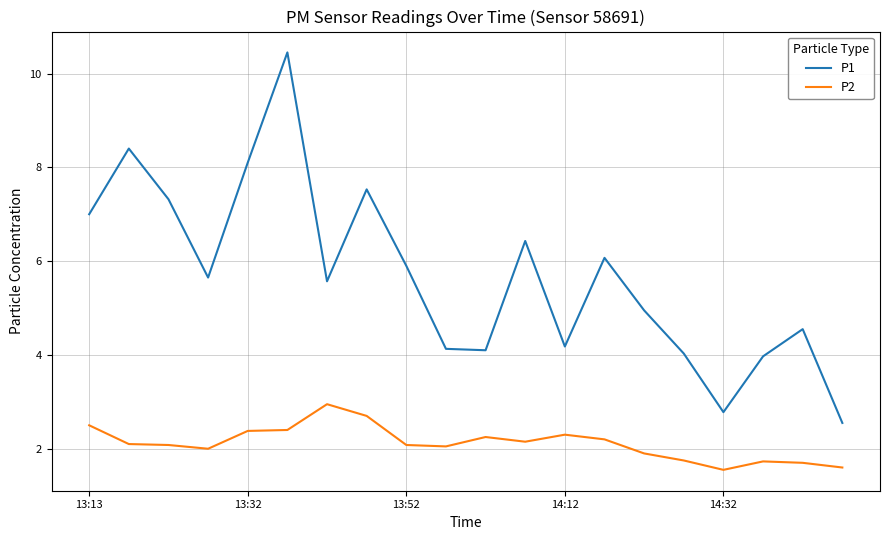

Which series has the largest total across all categories?

P1